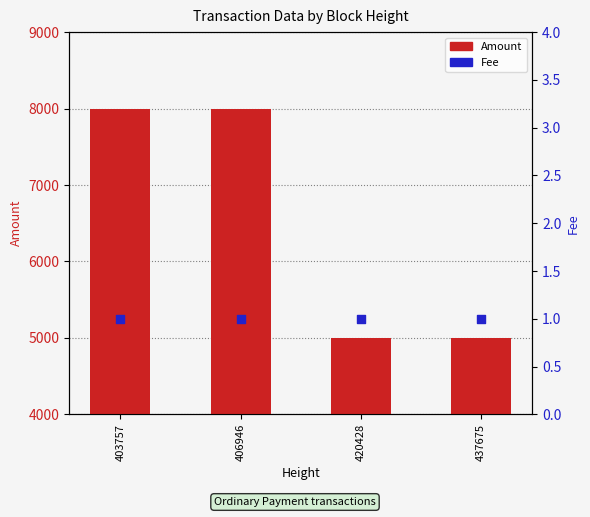

Which series reaches the maximum Y coordinate?

Amount